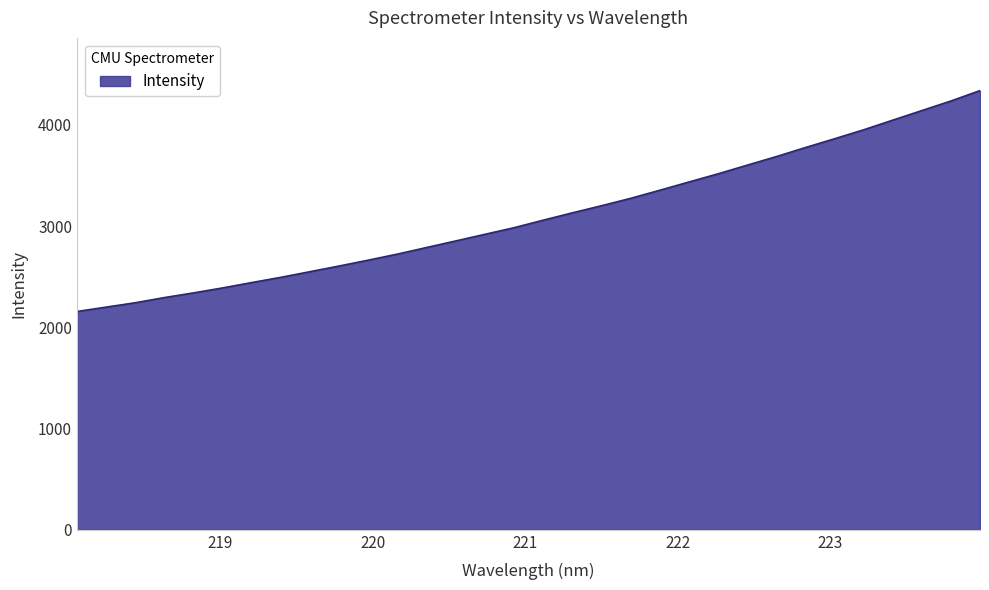

What is the maximum value shown in the chart?

4337.8